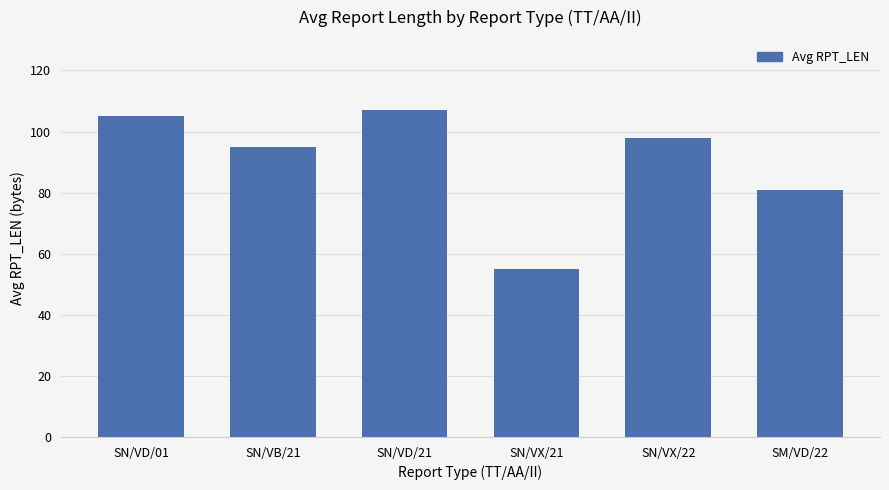

Does the chart contain any negative values?

No